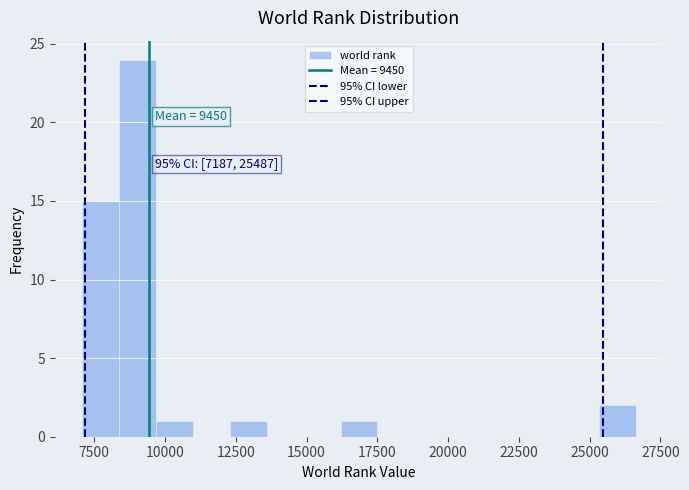

Read against the x-axis, roughly where is the centre of the tallest bar?

9000